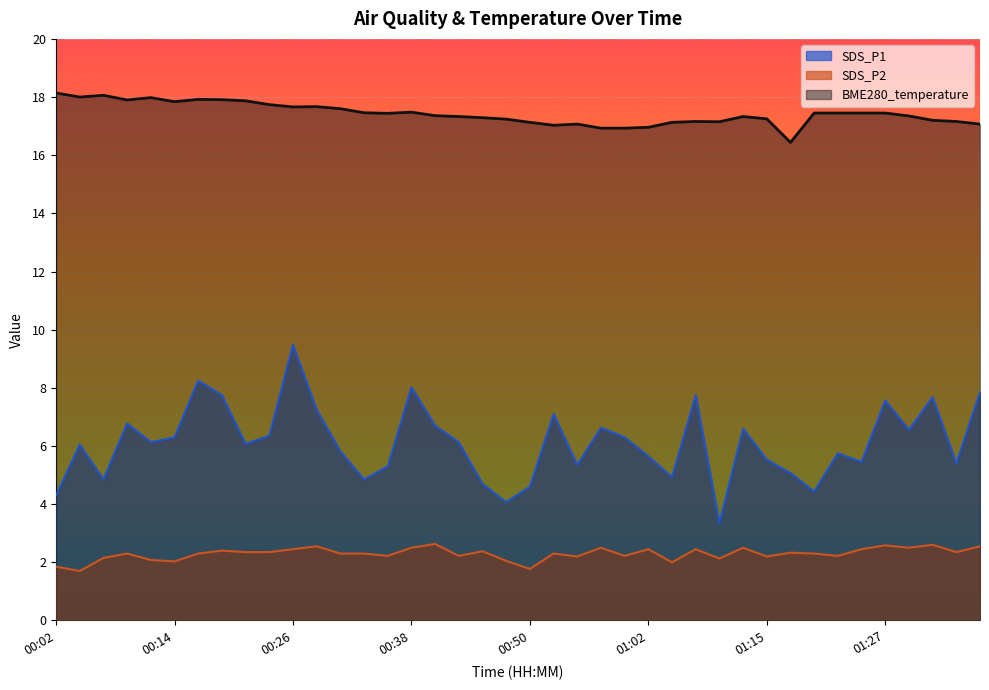

At which label does SDS_P1 first exceed 6?

00:04